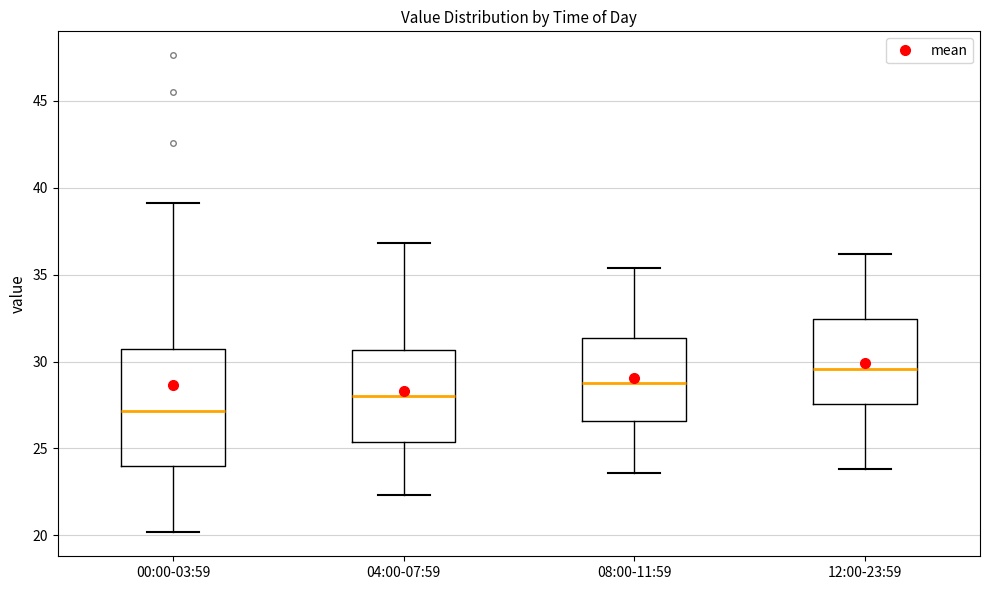

Reading left to right, read every box against the y-axis: the position of its median line, the range the box covers, and the ends of its whiskers. The values are not printed on the chart, so give them approximately, as read against the axis.

00:00-03:59: median 27.0, box 24.0 to 31.0, whiskers 20.0 to 39.0
04:00-07:59: median 28.0, box 25.5 to 30.5, whiskers 22.5 to 37.0
08:00-11:59: median 29.0, box 26.5 to 31.5, whiskers 23.5 to 35.5
12:00-23:59: median 29.5, box 27.5 to 32.5, whiskers 24.0 to 36.0